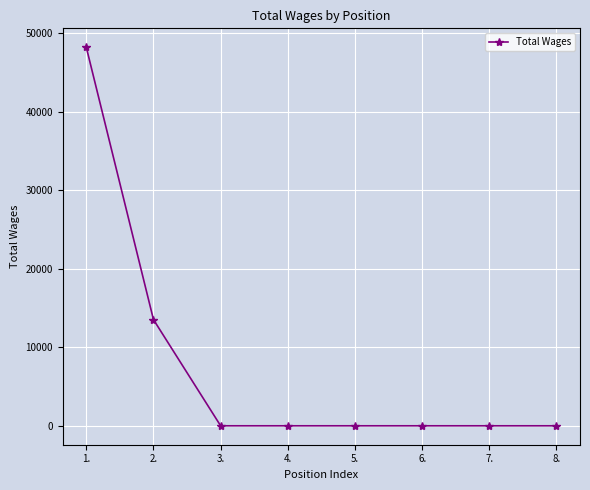

True or false: there are more than 2 points higher than both neighbors.

False